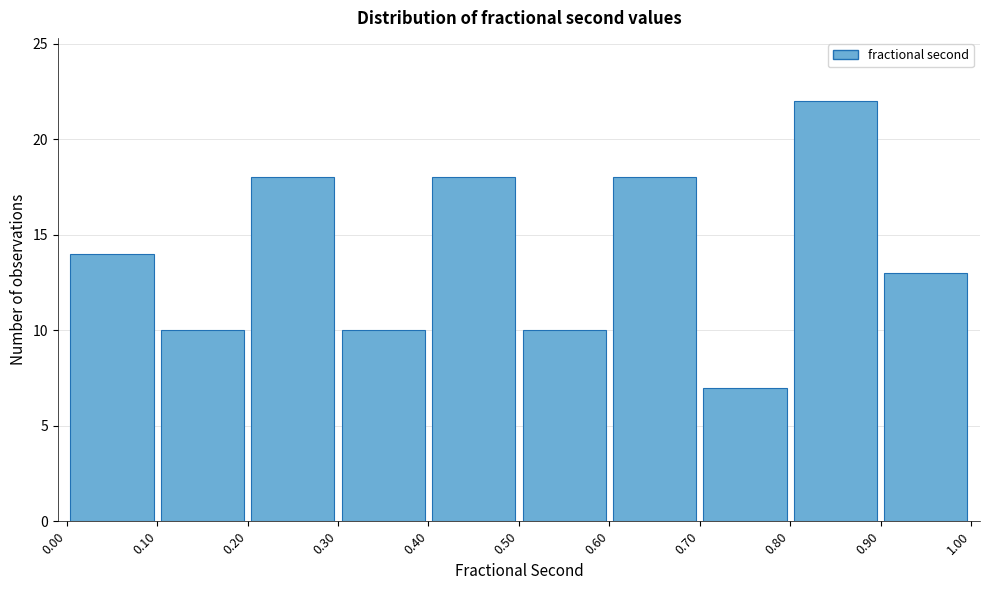

Reading left to right, transcribe this chart: for each bar, give the range it covers on the x-axis and its height. The values are not printed on the chart, so give them approximately, as read against the axis.

0.00 to 0.10: 14
0.10 to 0.20: 10
0.20 to 0.30: 18
0.30 to 0.40: 10
0.40 to 0.50: 18
0.50 to 0.60: 10
0.60 to 0.70: 18
0.70 to 0.80: 7
0.80 to 0.90: 22
0.90 to 1.00: 13